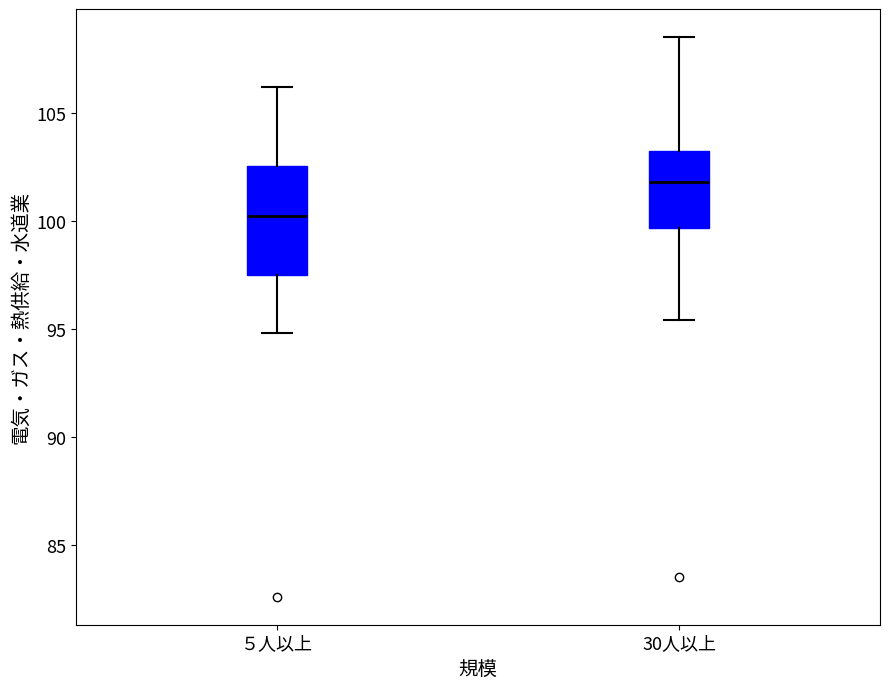

Which box is the tallest, from its lower edge to its upper edge?

５人以上